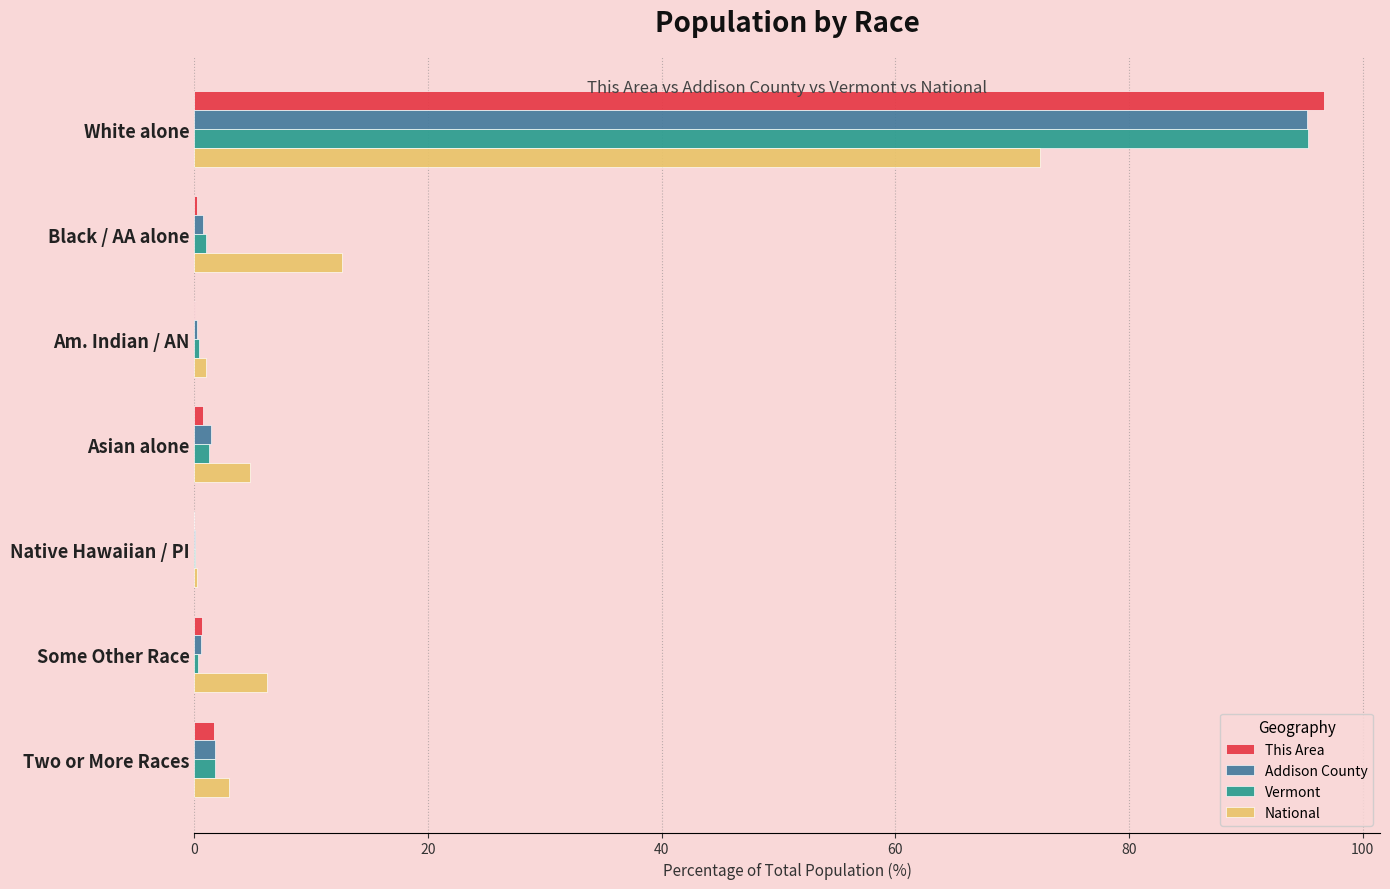

Read the This Area value at White alone.

96.7